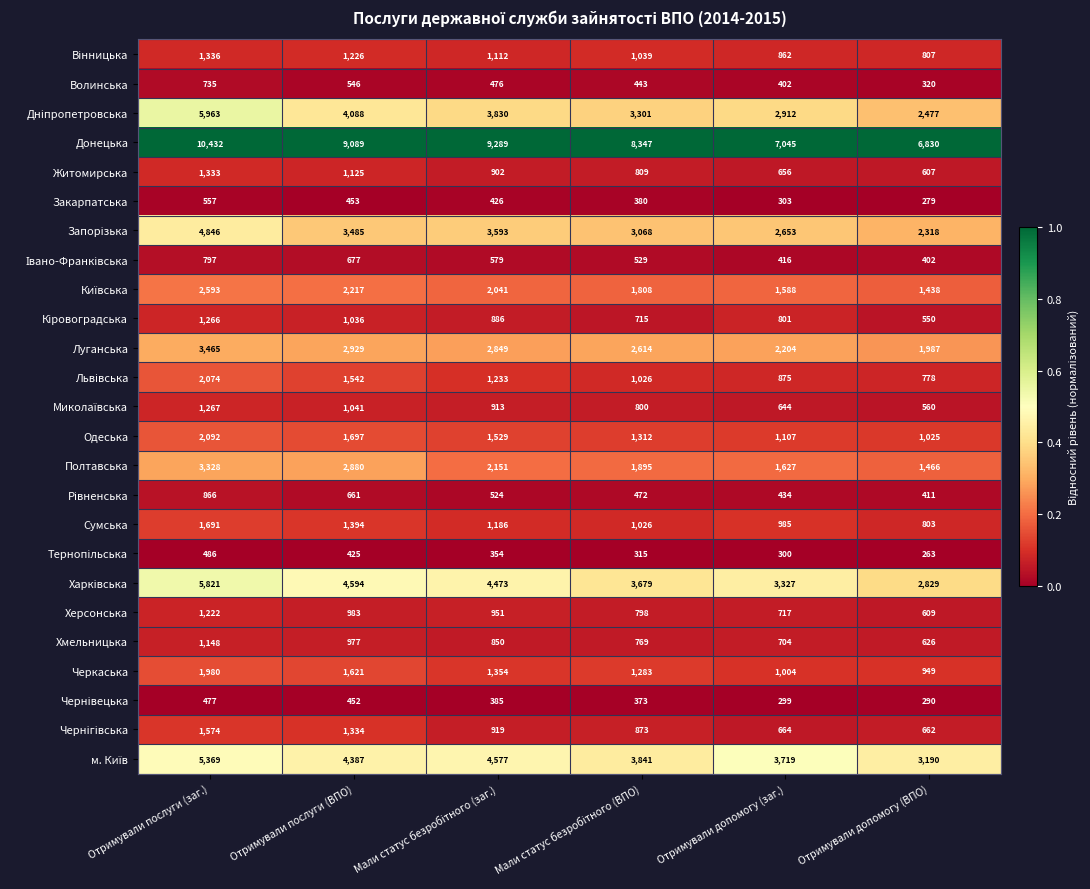

At how many categories does at least one series exceed 4499?

6